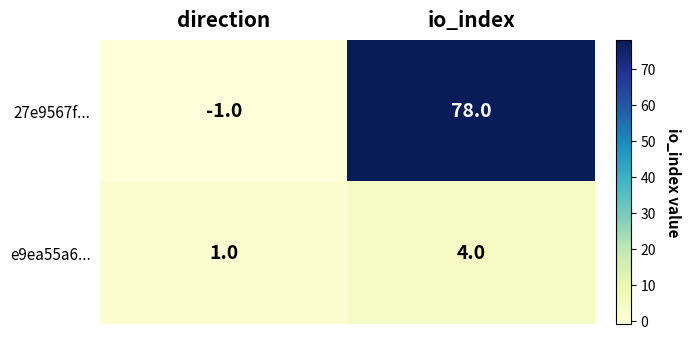

True or false: 27e9567f... has a value of 111 at io_index.

False